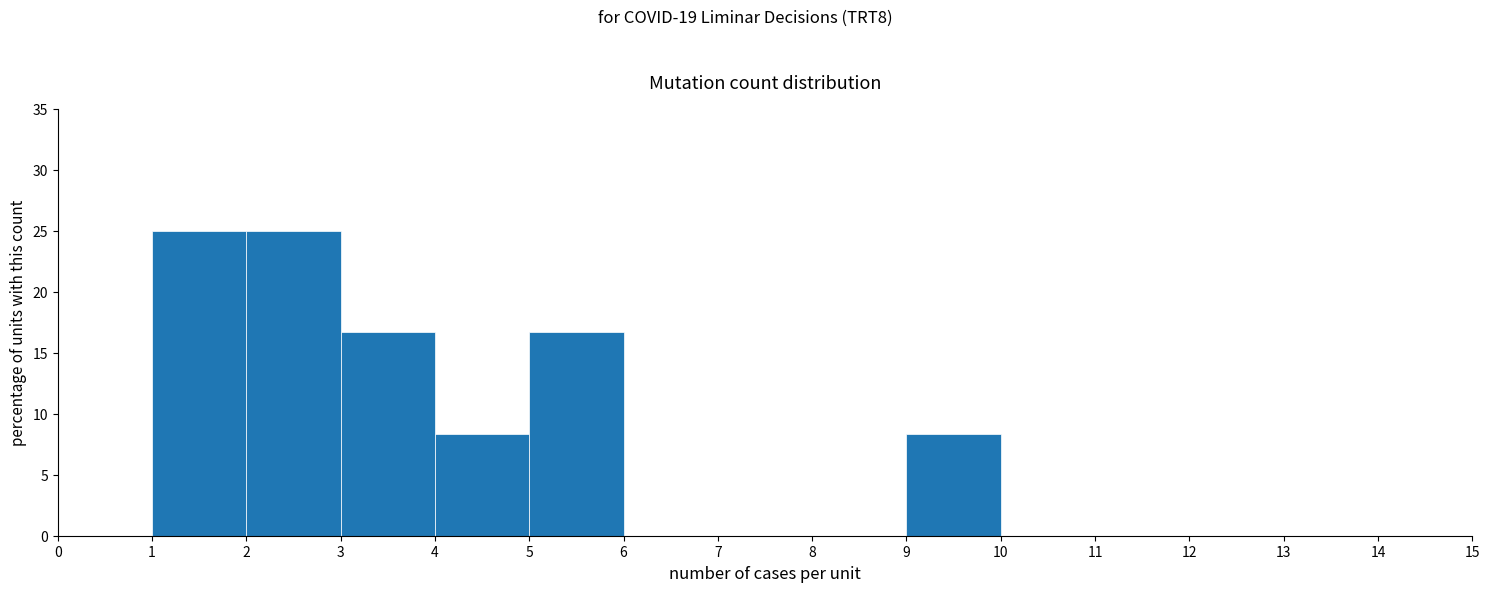

Reading left to right, list every bar in this chart as the range it spans on the x-axis followed by its height. The values are not printed on the chart, so give them approximately, as read against the axis.

0 to 1: 0
1 to 2: 25.0
2 to 3: 25.0
3 to 4: 16.5
4 to 5: 8.5
5 to 6: 16.5
6 to 7: 0
7 to 8: 0
8 to 9: 0
9 to 10: 8.5
10 to 11: 0
11 to 12: 0
12 to 13: 0
13 to 14: 0
14 to 15: 0